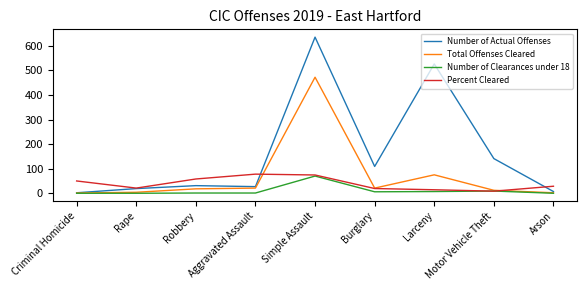

The value of Total Offenses Cleared at Simple Assault is 472.0. True or false?

True